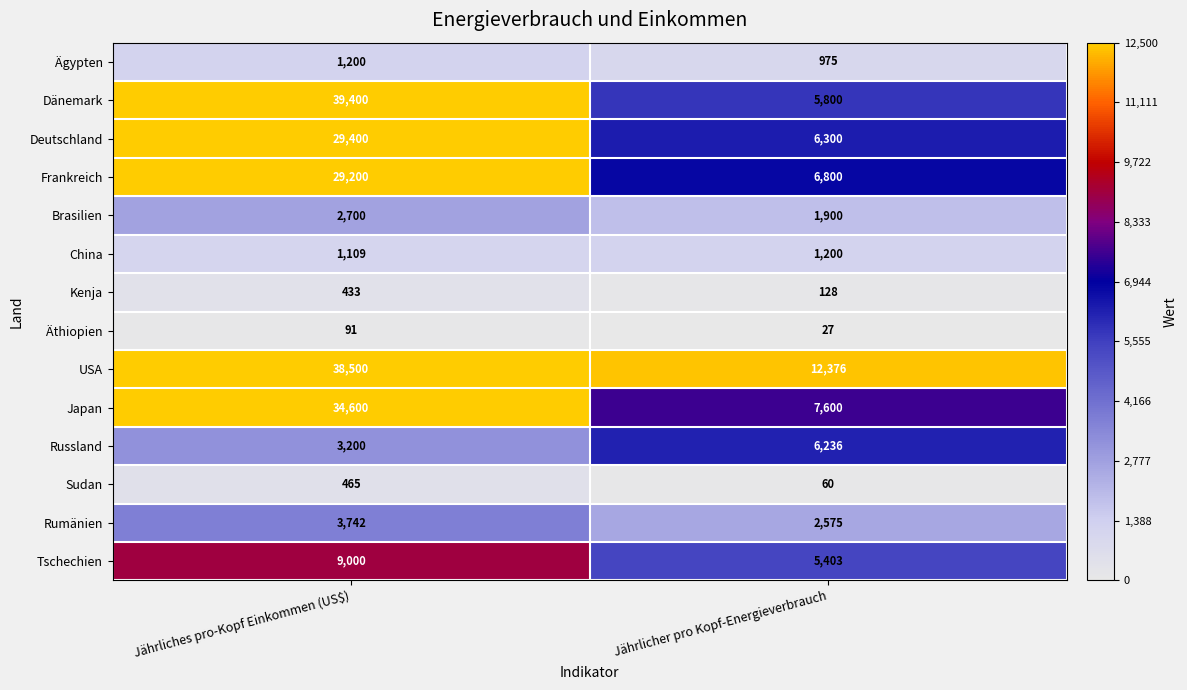

What is the maximum value for Brasilien?

2700